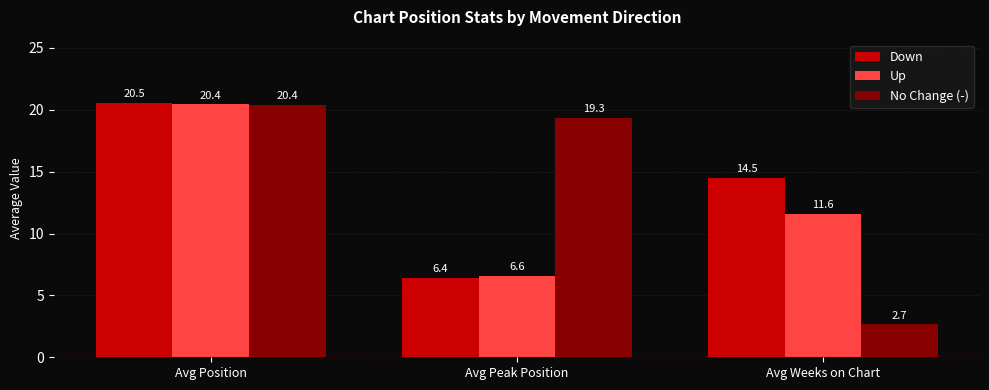

Are the bars grouped side by side (vs. stacked)?

Yes